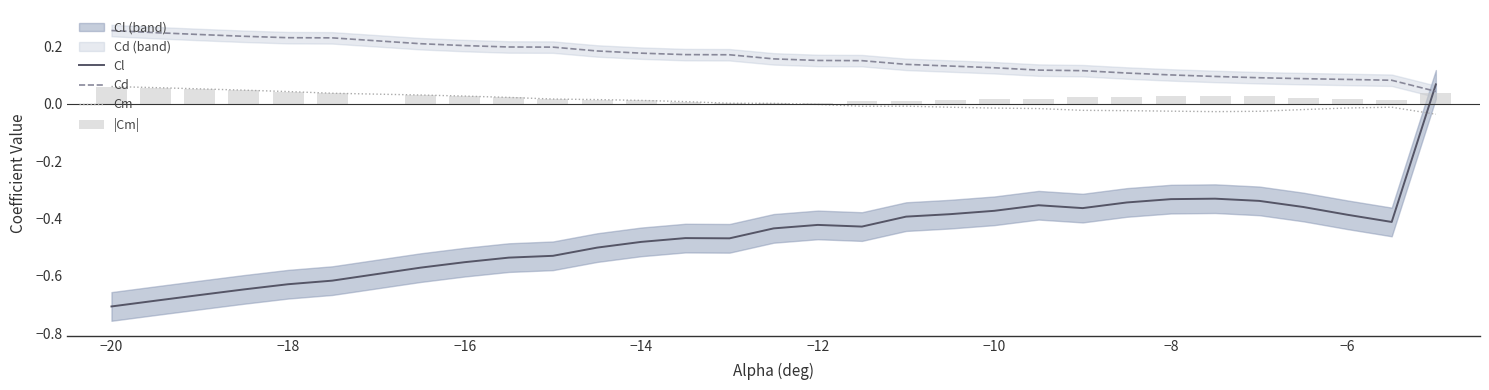

Which series ends up on top after the final intersection of Cl and Cd?

Cl